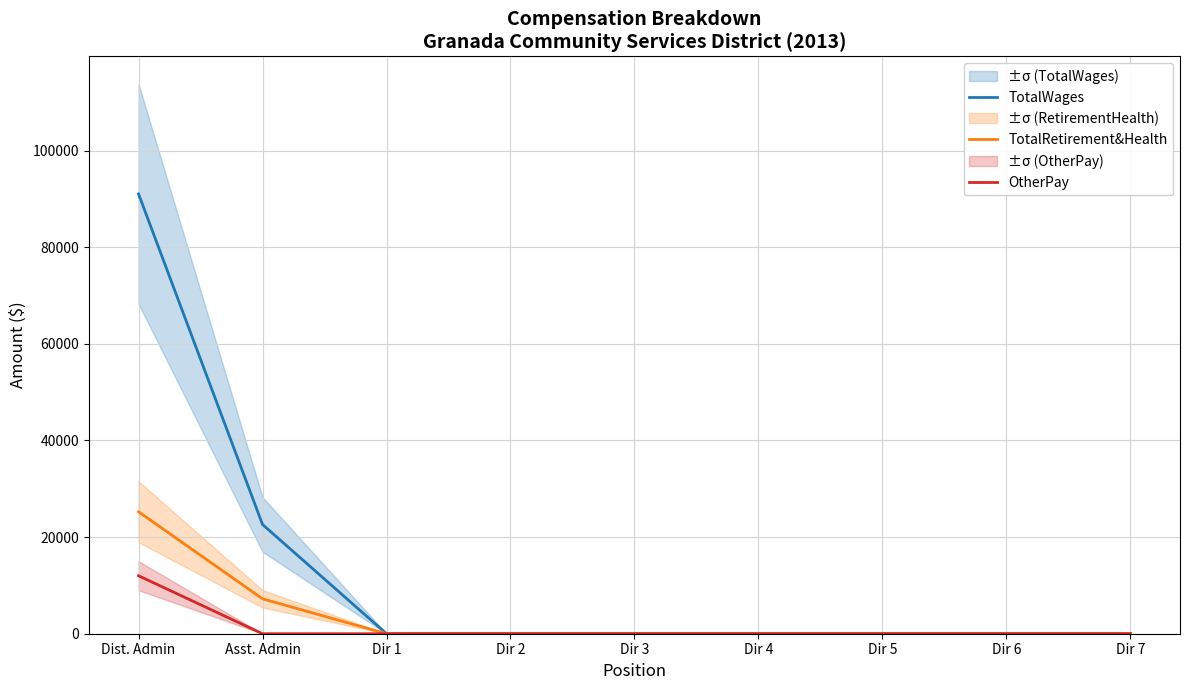

True or false: TotalRetirement&Health and OtherPay cross at least once.

False